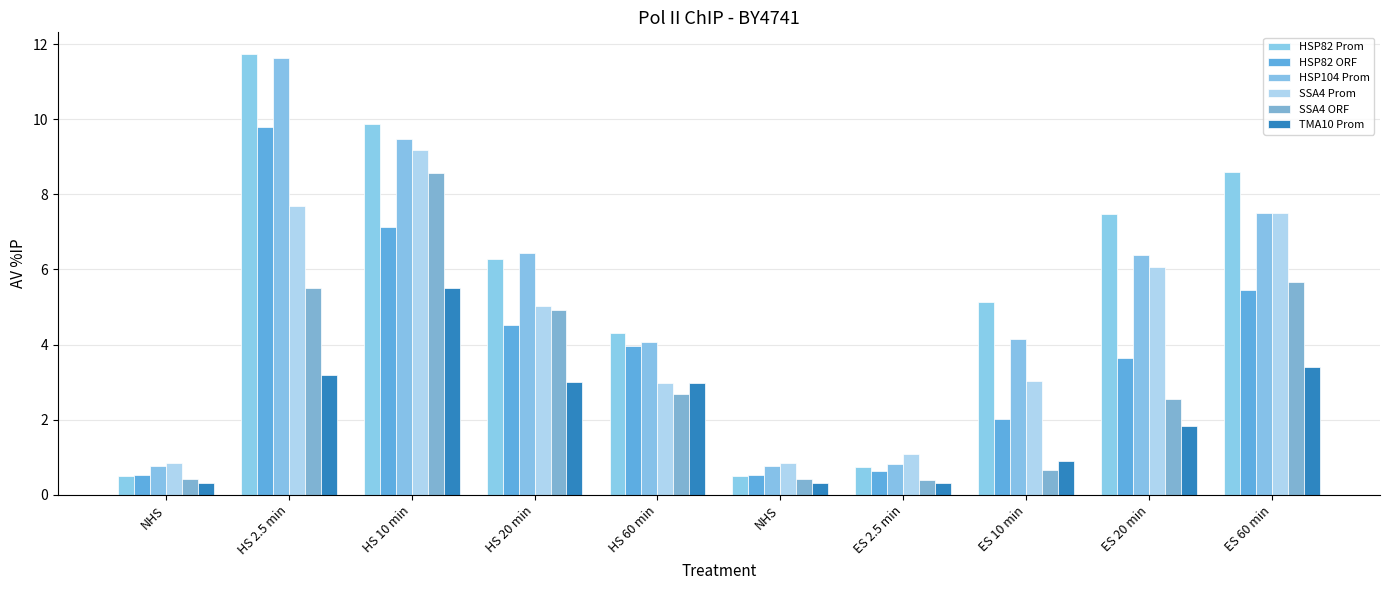

What is the difference between the maximum and minimum values in the HSP82 ORF series?

9.3